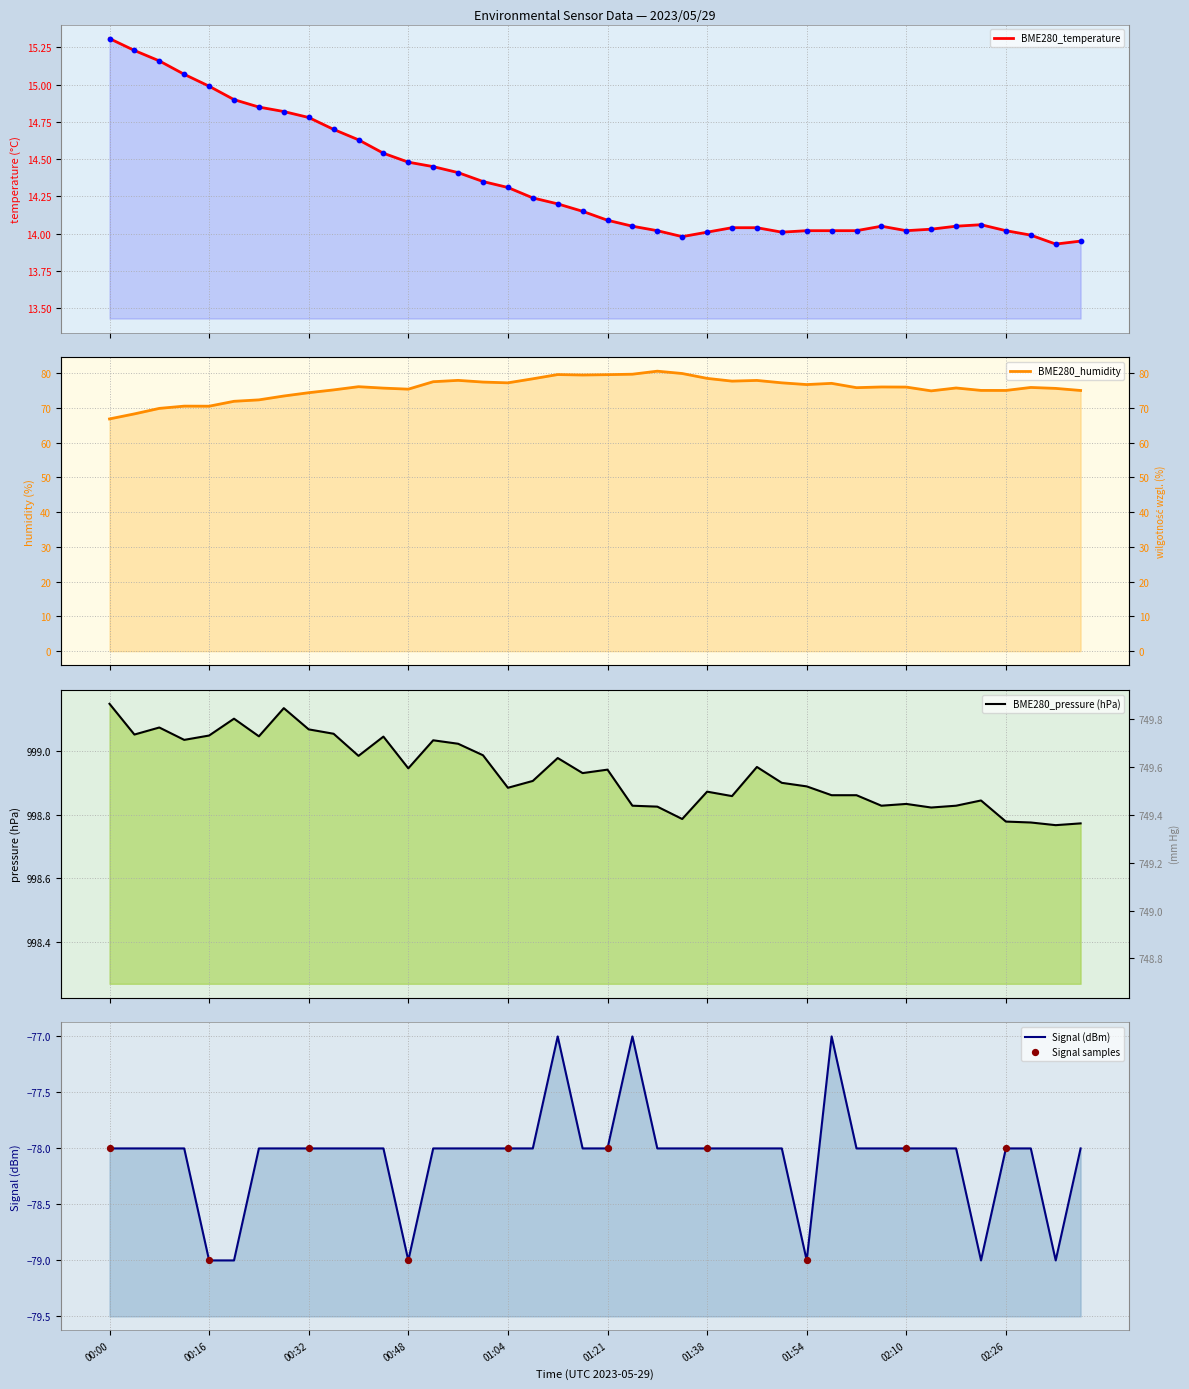

At how many categories does at least one series exceed 711?

40